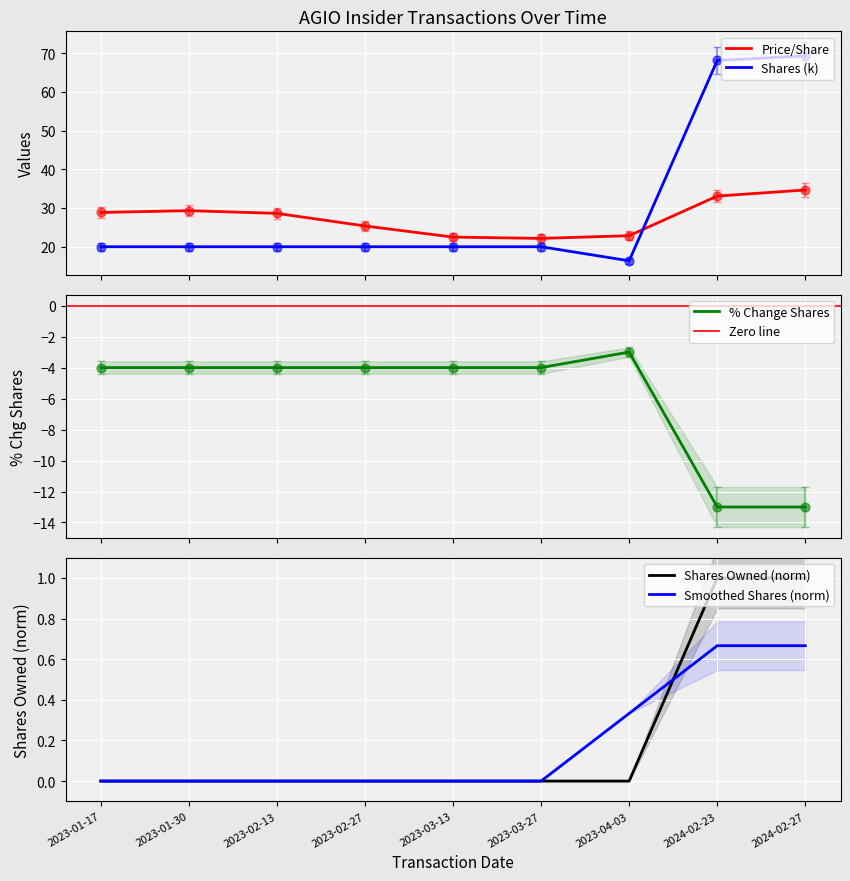

What is the total value across all series at 2023-03-13?

38.5